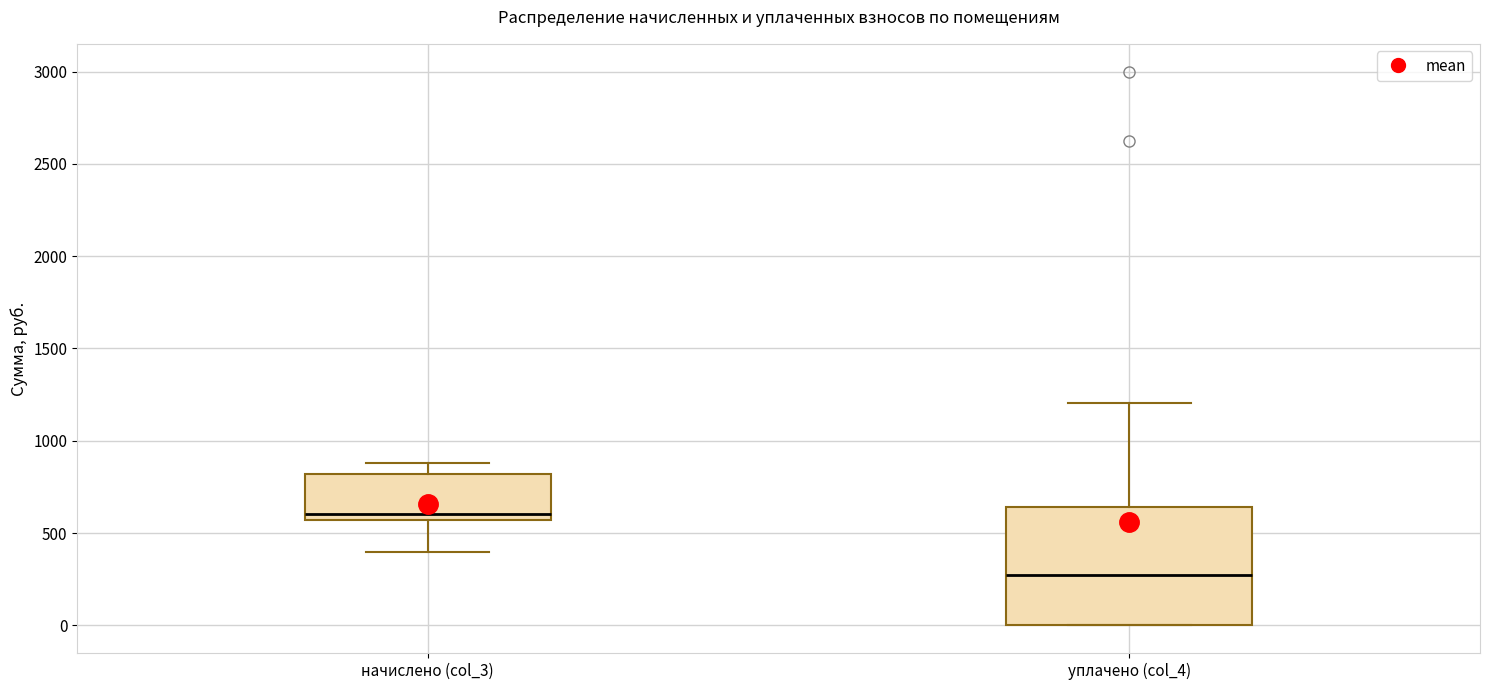

Reading left to right, read every box against the y-axis: the position of its median line, the range the box covers, and the ends of its whiskers. The values are not printed on the chart, so give them approximately, as read against the axis.

начислено (col_3): median 600, box 550 to 800, whiskers 400 to 900
уплачено (col_4): median 250, box 0 to 650, whiskers 0 to 1200